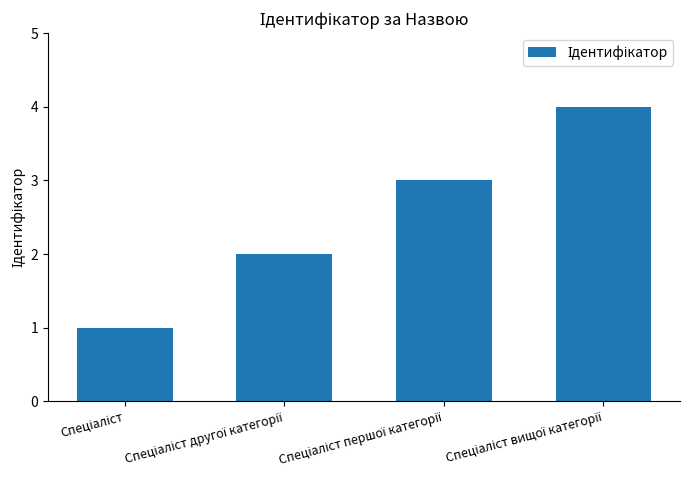

What is the difference between the second highest and second lowest values?

1